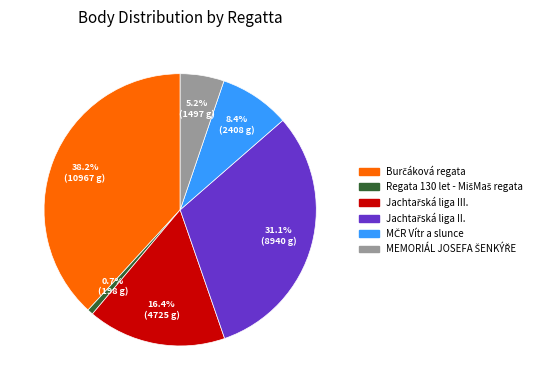

Is there a majority slice in this chart?

No